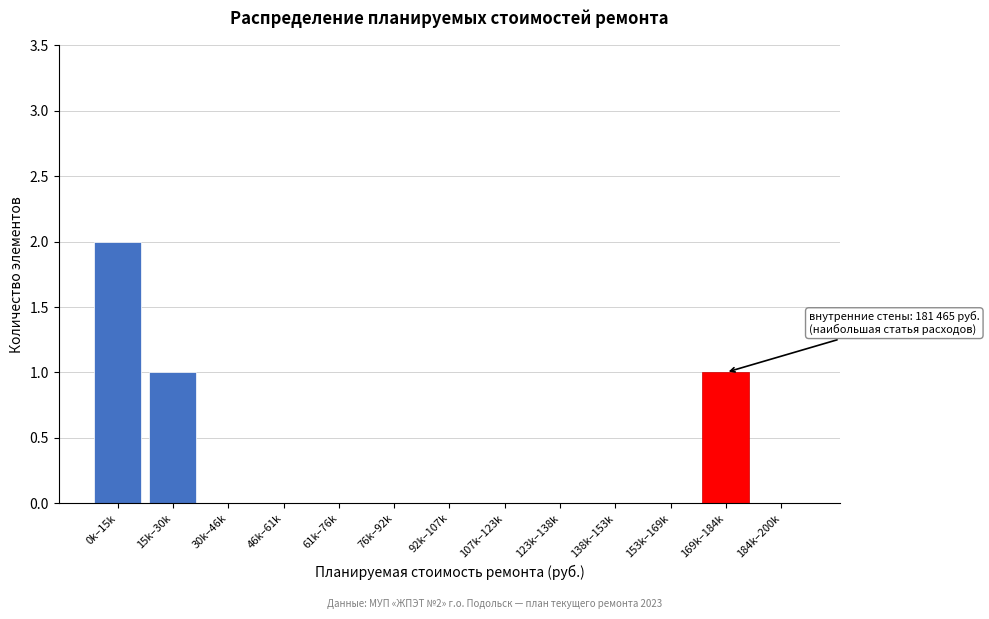

Reading left to right, extract all data points from this chart.

0k–15k=2	15k–30k=1	30k–46k=0	46k–61k=0	61k–76k=0	76k–92k=0	92k–107k=0	107k–123k=0	123k–138k=0	138k–153k=0	153k–169k=0	169k–184k=1	184k–200k=0